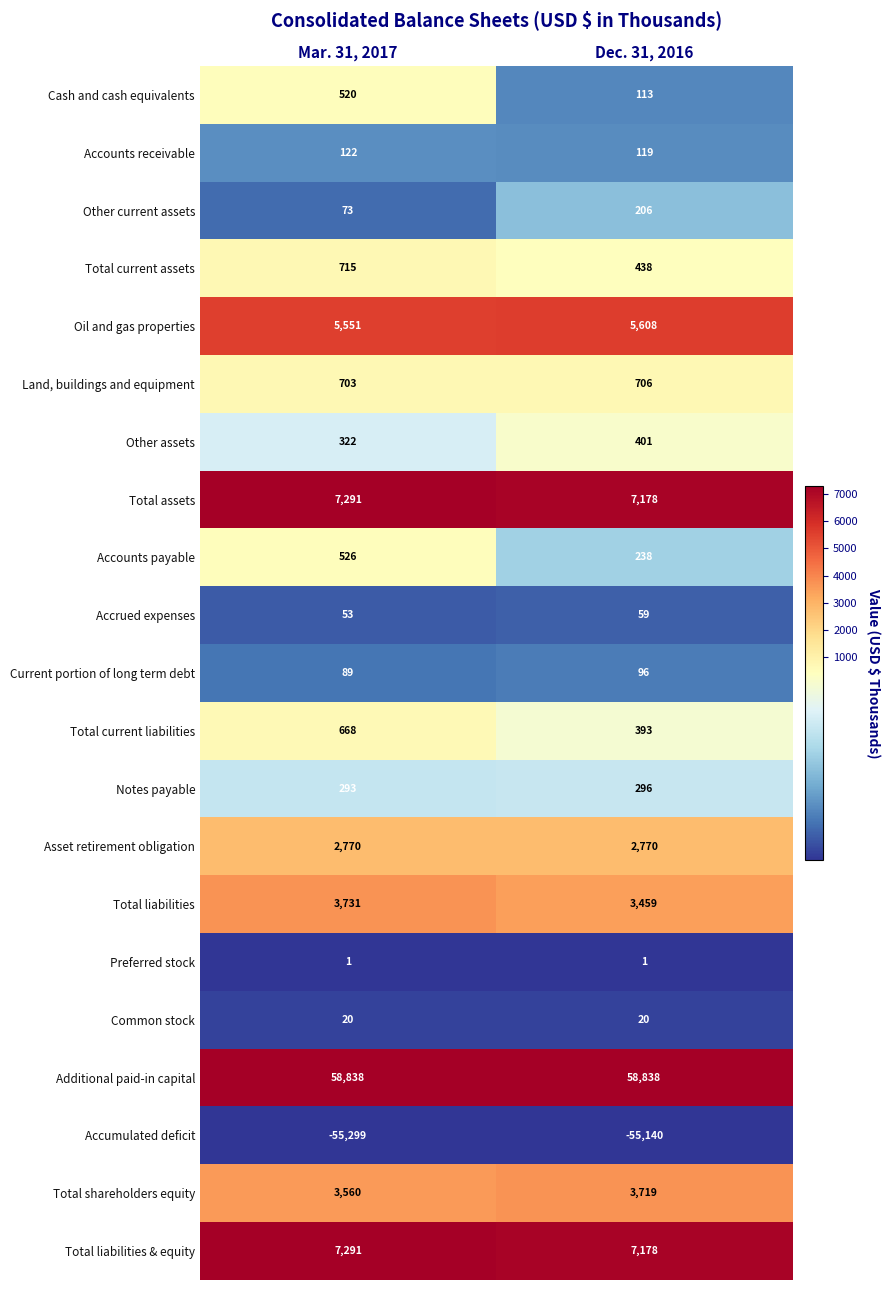

Which series changed the most between Mar. 31, 2017 and Dec. 31, 2016?

Cash and cash equivalents